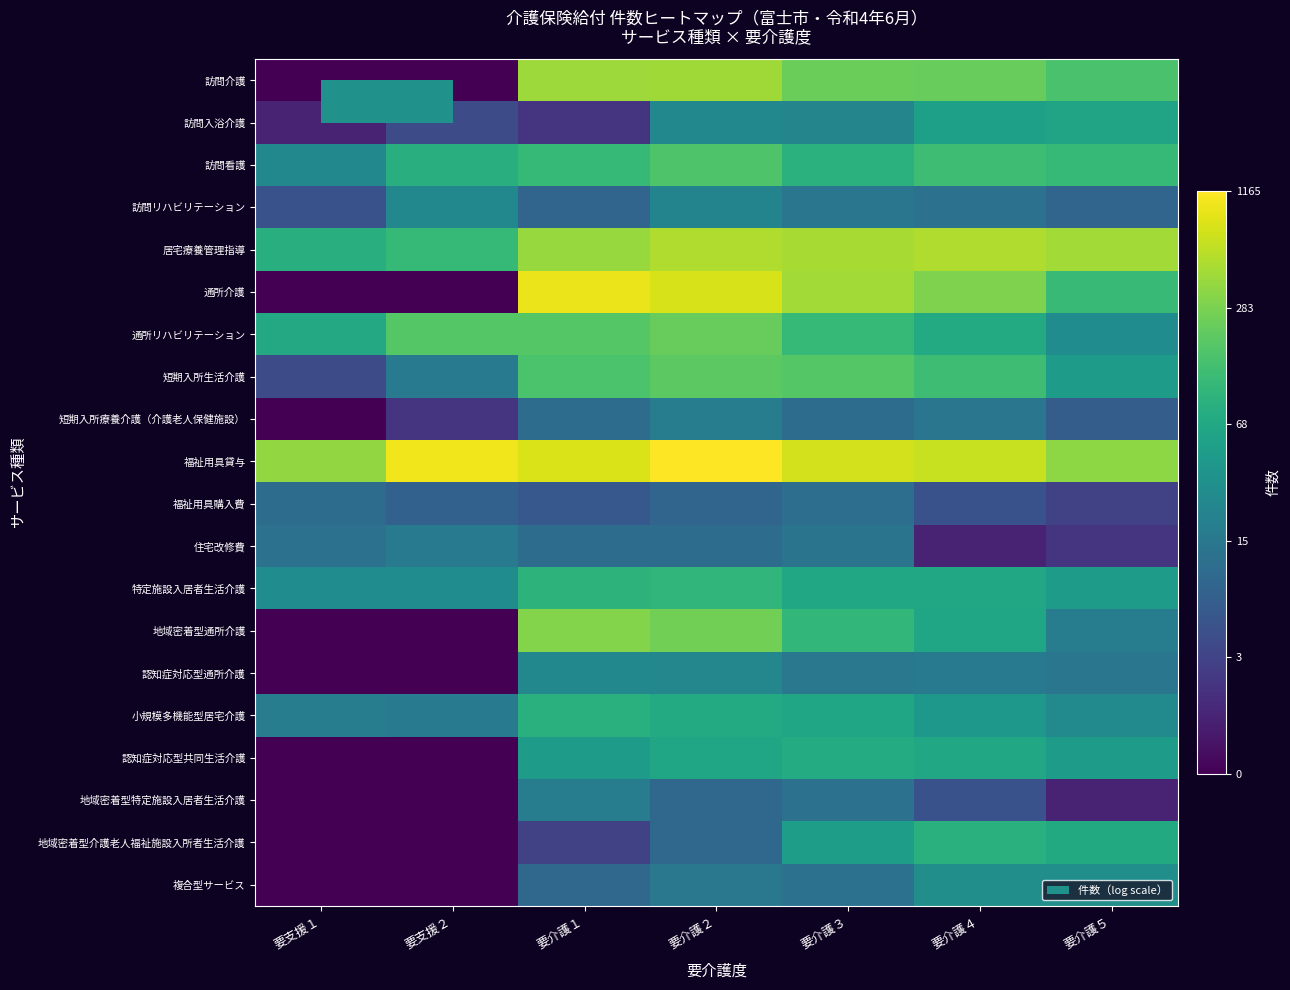

Between 要介護４ and 要支援２, which is larger?

要介護４